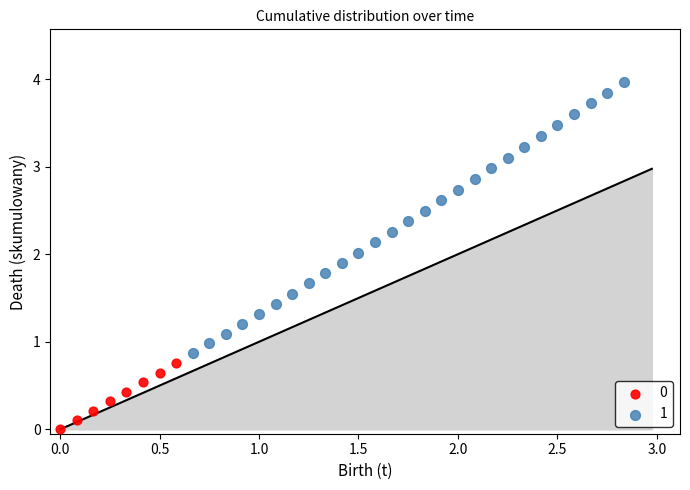

Which series contains the highest Y value?

1